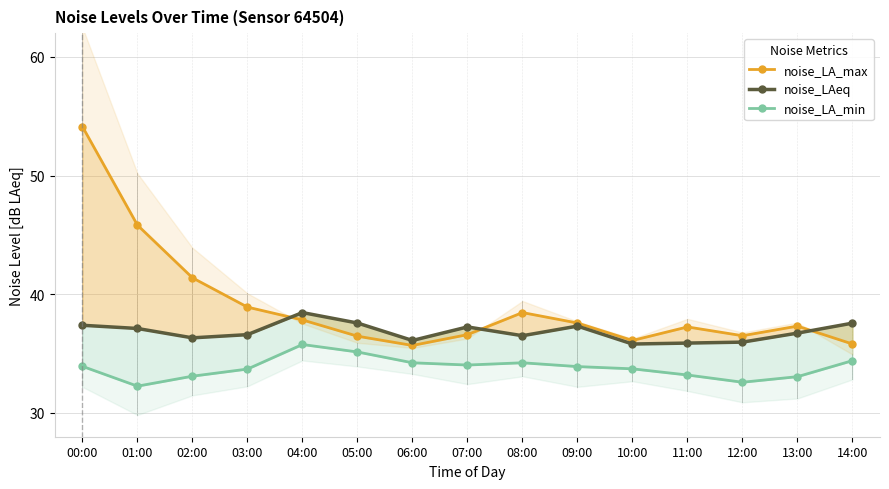

Rank the series at 10:00 from lowest to highest value.

noise_LA_min, noise_LAeq, noise_LA_max